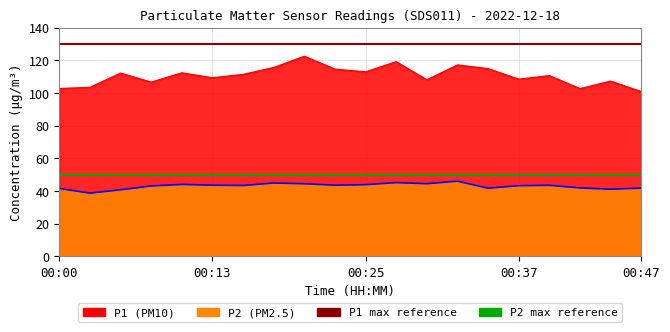

What is the approximate value of P1 max reference at 00:13?

130